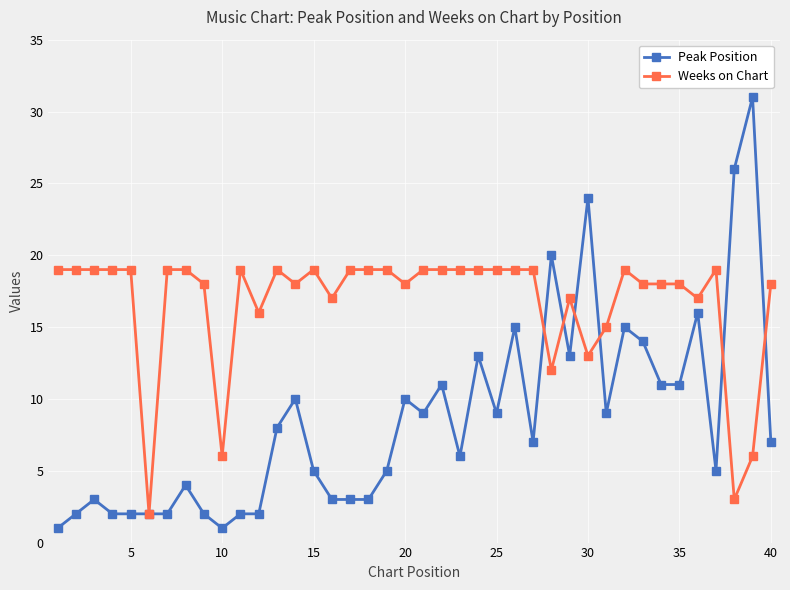

What is the value of the Weeks on Chart point at the 32nd from the left?

19